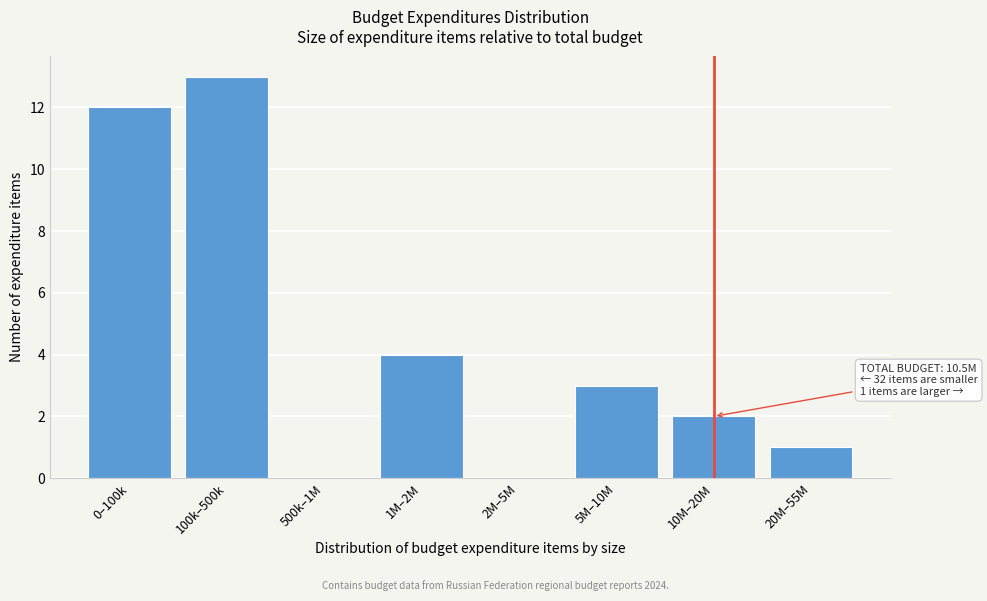

Reading right to left, what are all the values shown in this chart?

20M–55M=1	10M–20M=2	5M–10M=3	2M–5M=0	1M–2M=4	500k–1M=0	100k–500k=13	0–100k=12